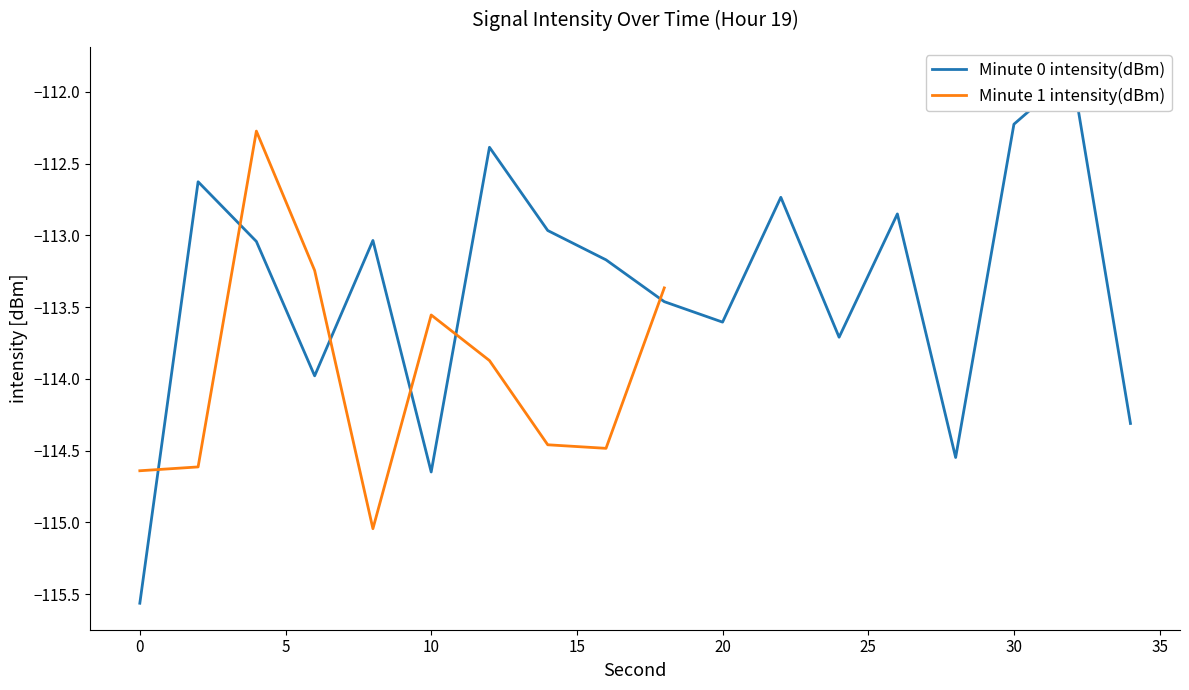

What is the maximum value for Minute 1 intensity(dBm)?

-112.3